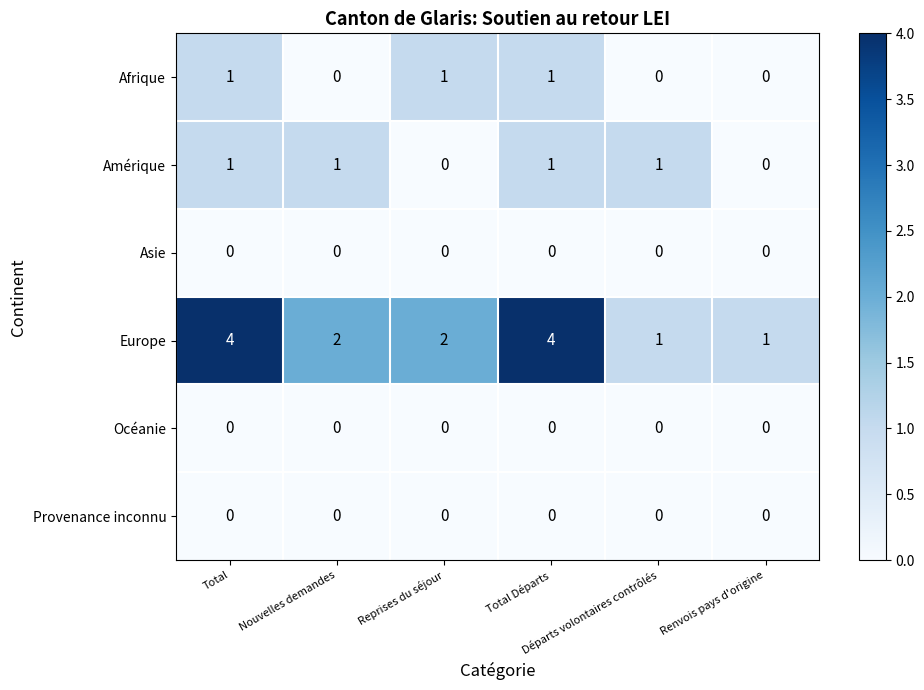

What is the difference between the maximum and second lowest values in the Europe series?

3